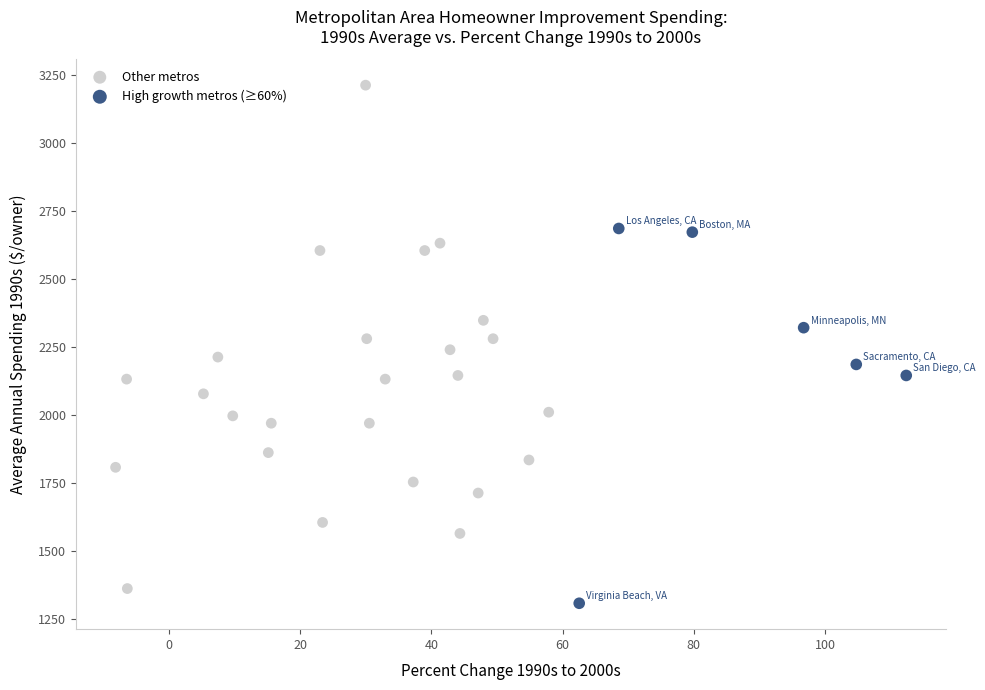

Which series has the largest Y range (max minus min)?

Other metros